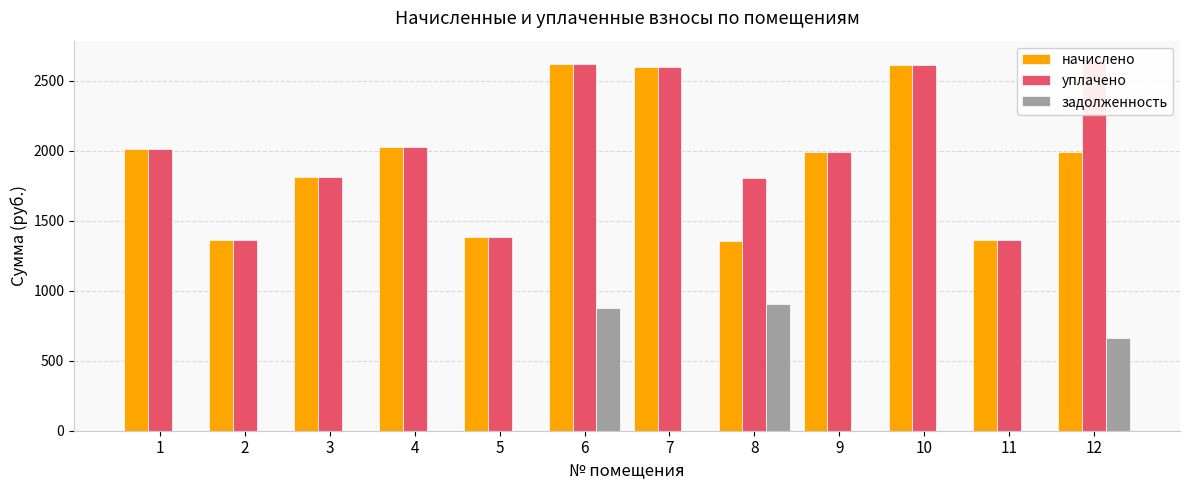

Rank the categories by задолженность value from lowest to highest.

1, 2, 3, 4, 5, 7, 9, 10, 11, 12, 6, 8